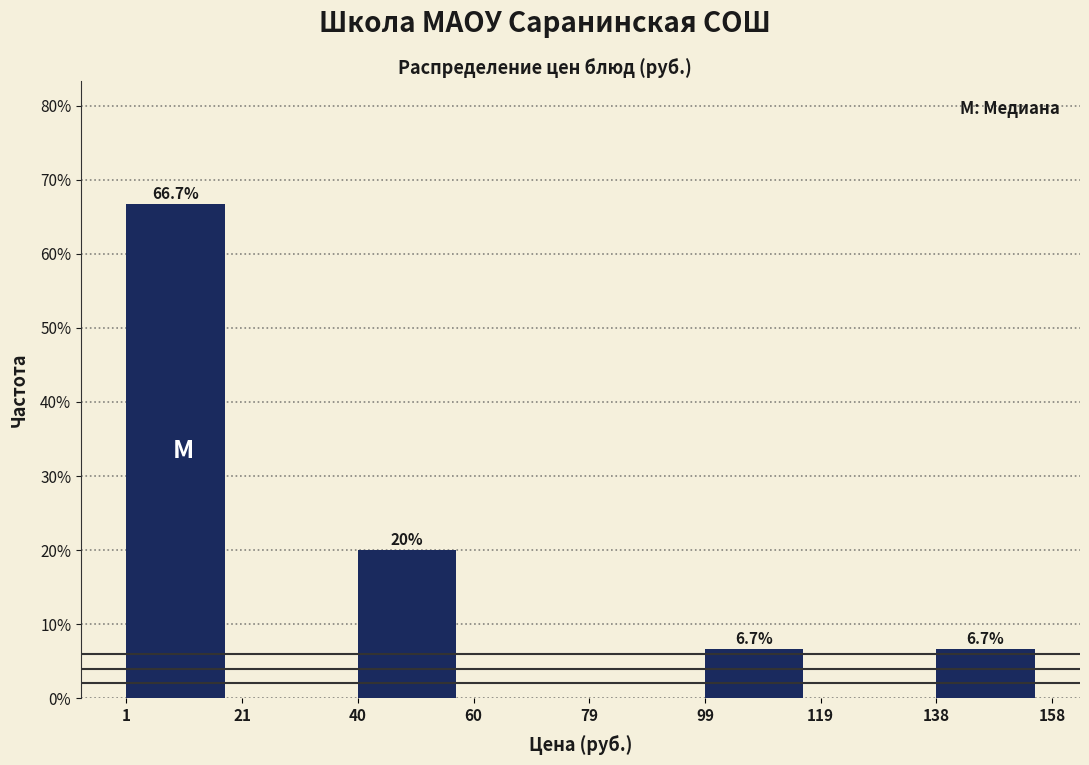

Which range on the x-axis has the tallest bar?

1 to 21